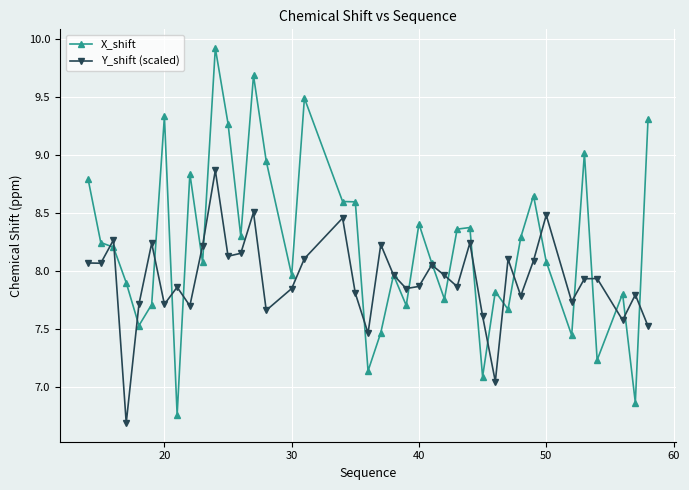

How many values in the X_shift series are below 8?

17